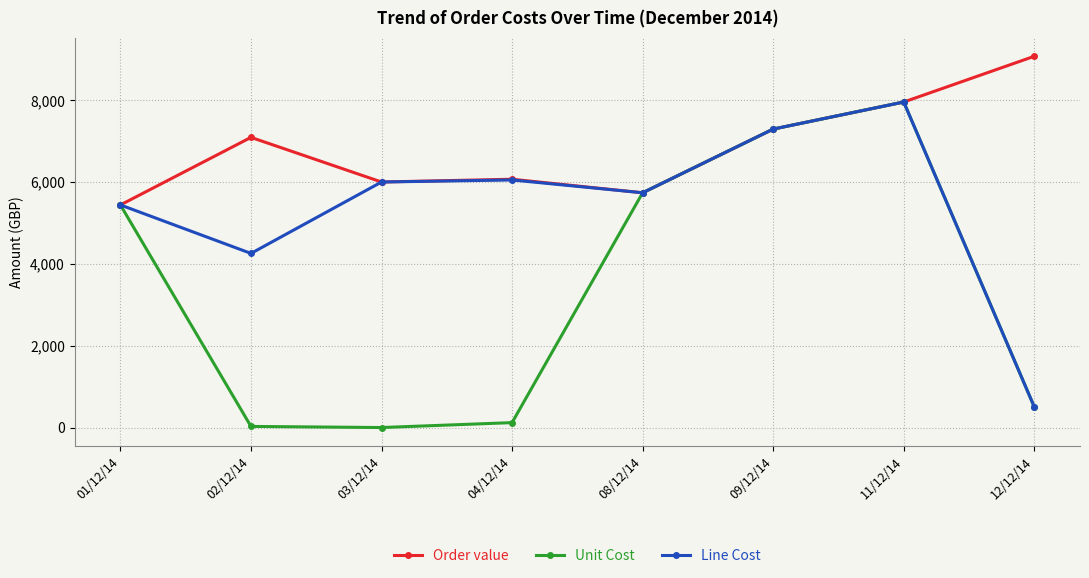

True or false: Line Cost has more than 2 interior local peaks.

False